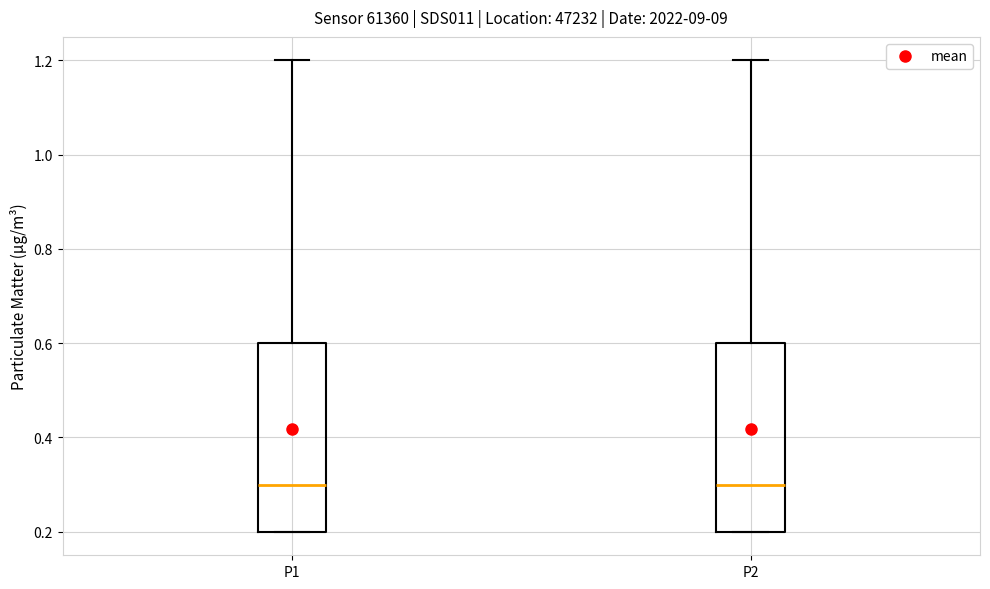

Reading left to right, read every box against the y-axis: the position of its median line, the range the box covers, and the ends of its whiskers. The values are not printed on the chart, so give them approximately, as read against the axis.

P1: median 0.3, box 0.2 to 0.6, whiskers 0.2 to 1.2
P2: median 0.3, box 0.2 to 0.6, whiskers 0.2 to 1.2